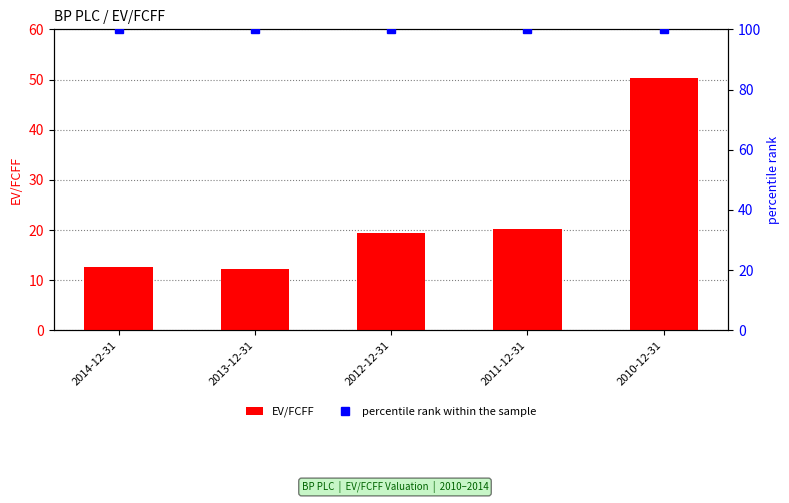

List the series in order of their overall mean, lowest first.

EV/FCFF, percentile rank within the sample